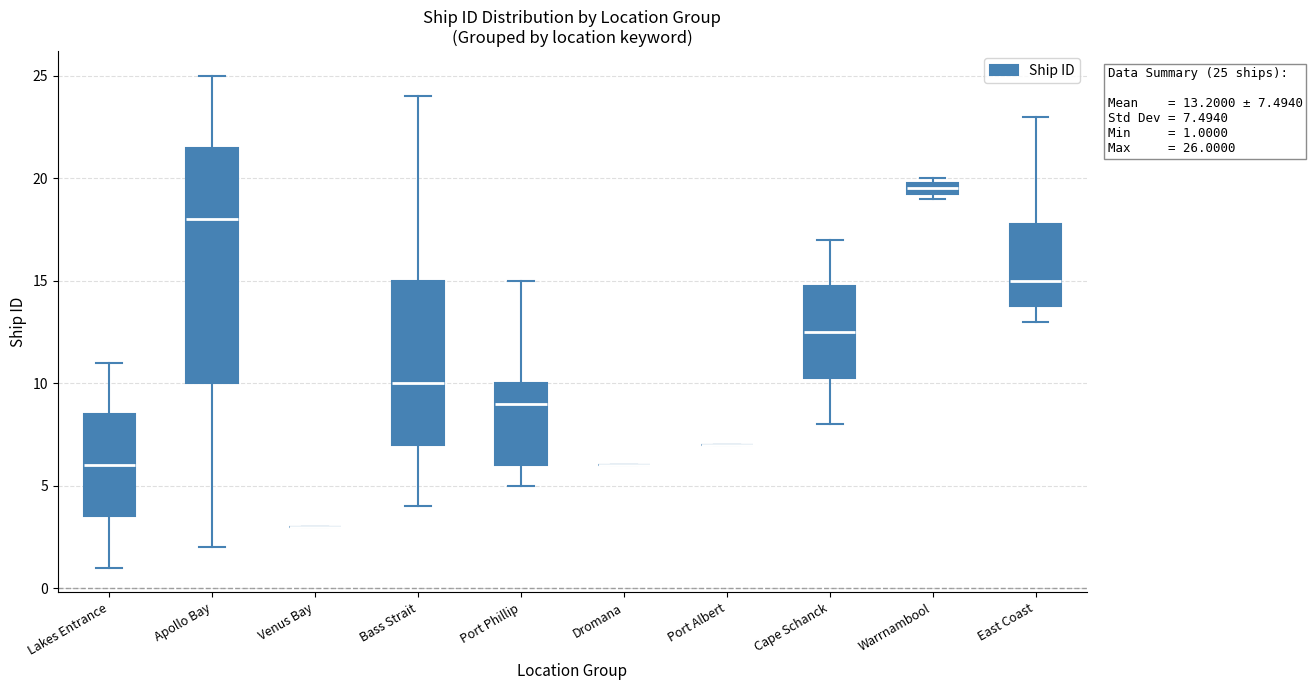

Which box is the tallest, from its lower edge to its upper edge?

Apollo Bay